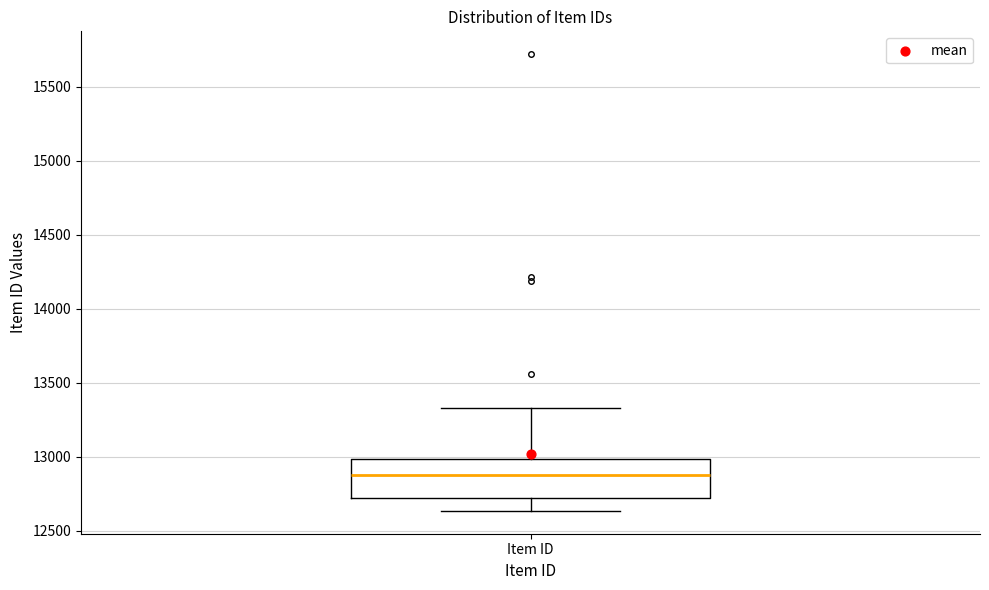

Transcribe this box plot: give where the median line is, the range the box spans, and where the two whiskers end, as read against the y-axis. The values are not printed on the chart, so give them approximately, as read against the axis.

median 12900, box 12700 to 13000, whiskers 12650 to 13350